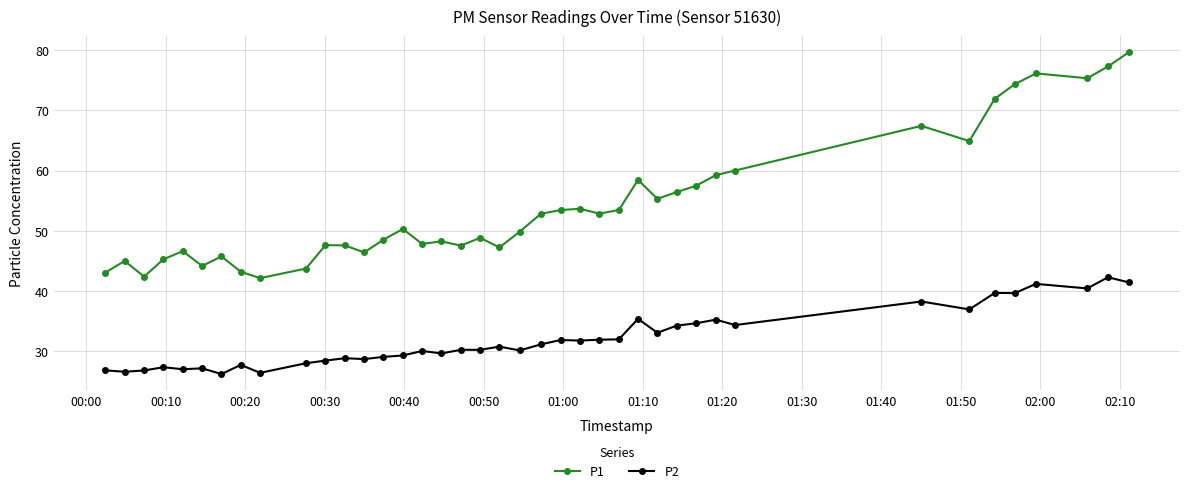

What are all the series names shown in the legend?

P1, P2